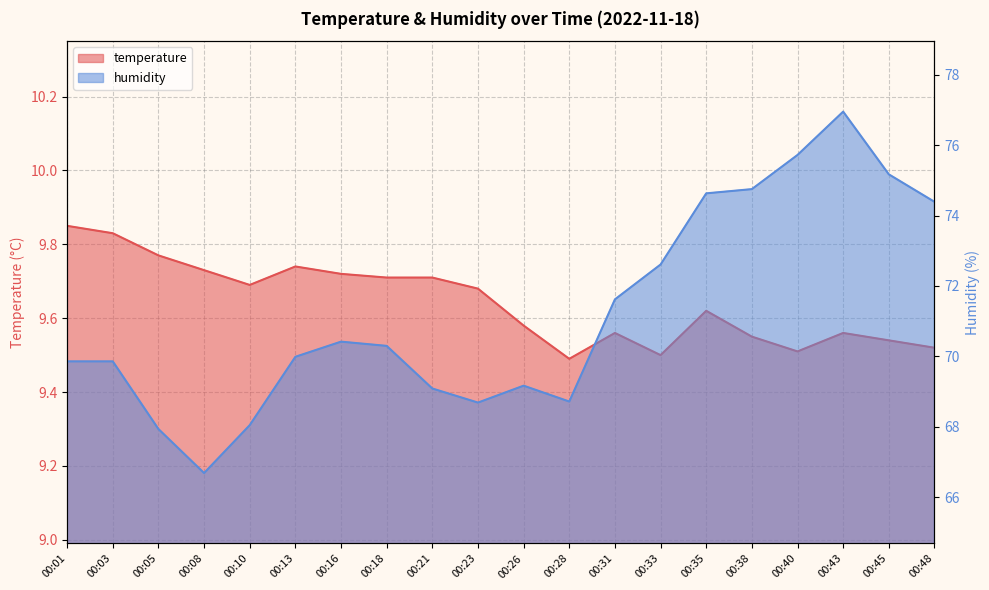

Which series changed the most between 00:03 and 00:31?

humidity